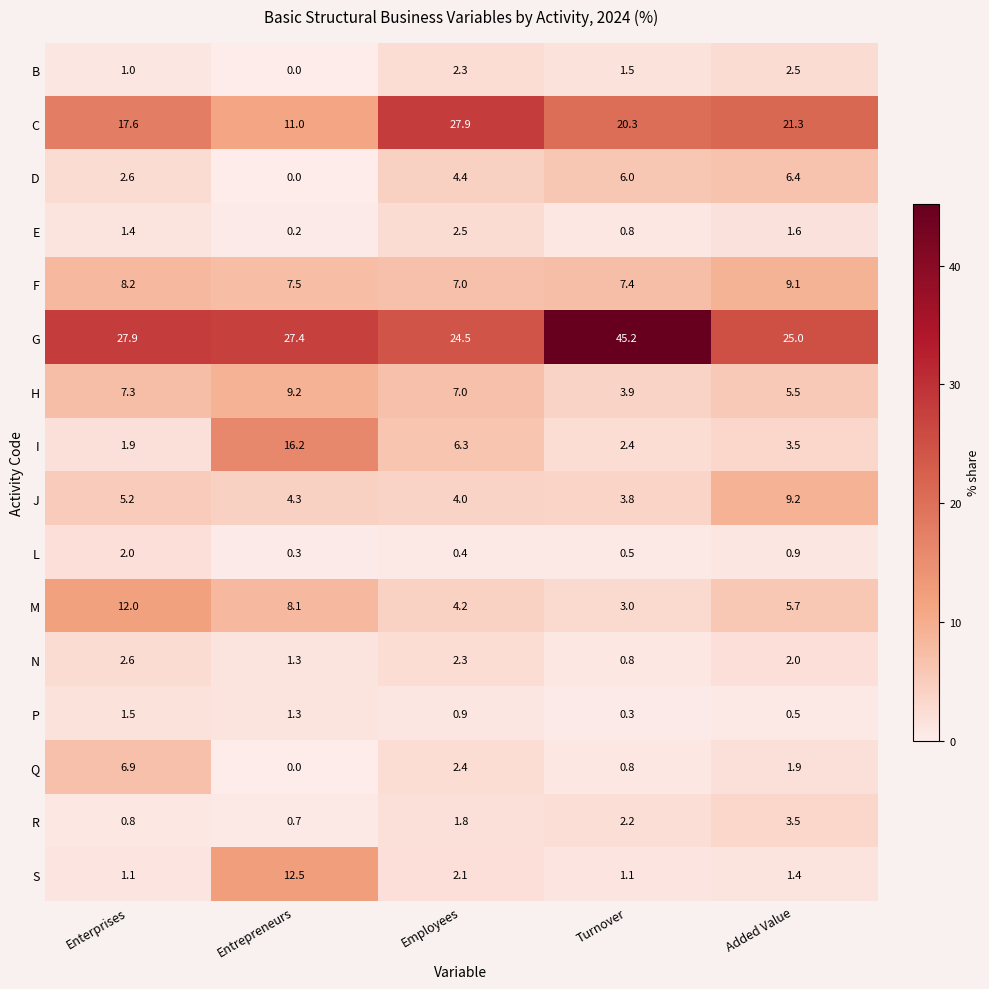

Where is M nearest to the value 7?

Entrepreneurs